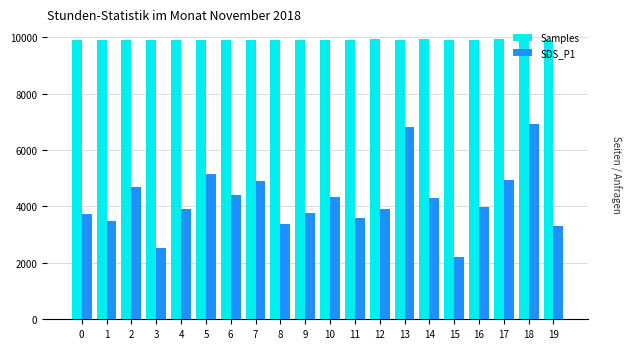

What is the sum of all SDS_P1 values?

84230.0